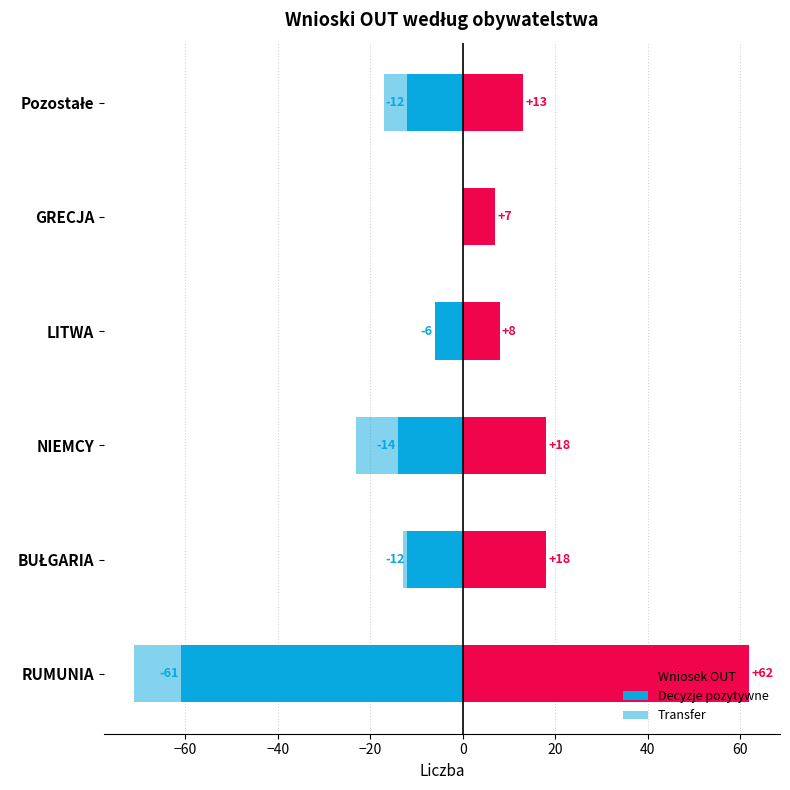

What is the lowest value of the Decyzje pozytywne series?

-61